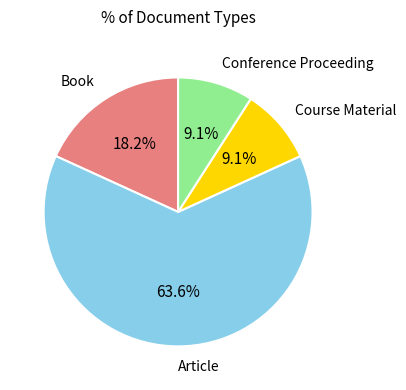

How many slices are in this pie chart?

4